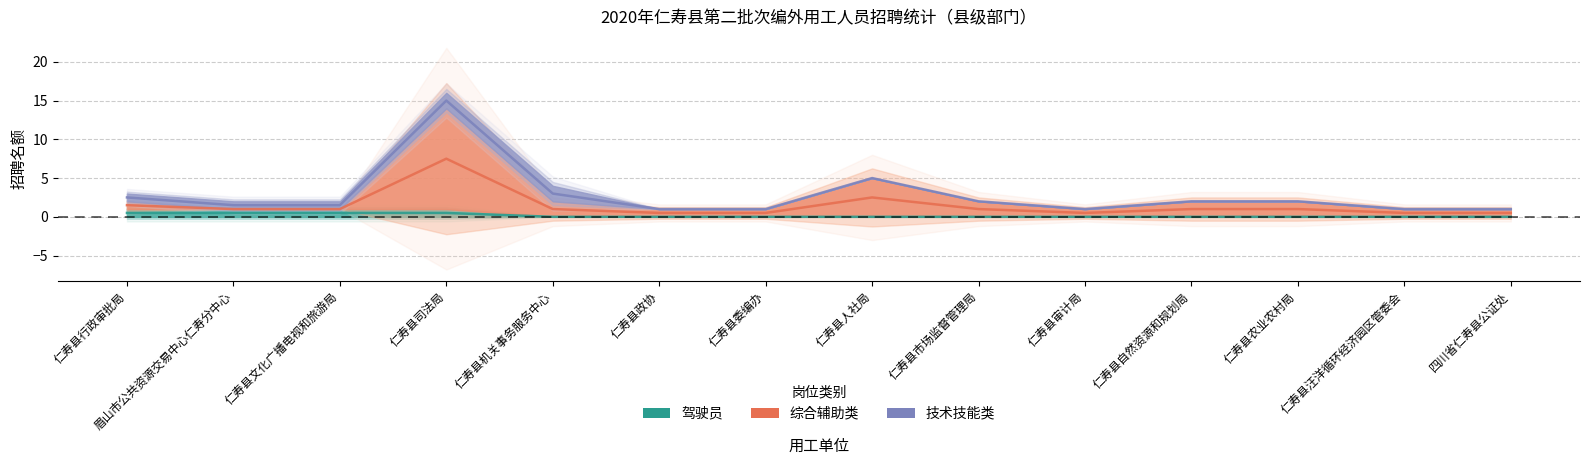

True or false: 驾驶员 and 综合辅助类 cross at least once.

False